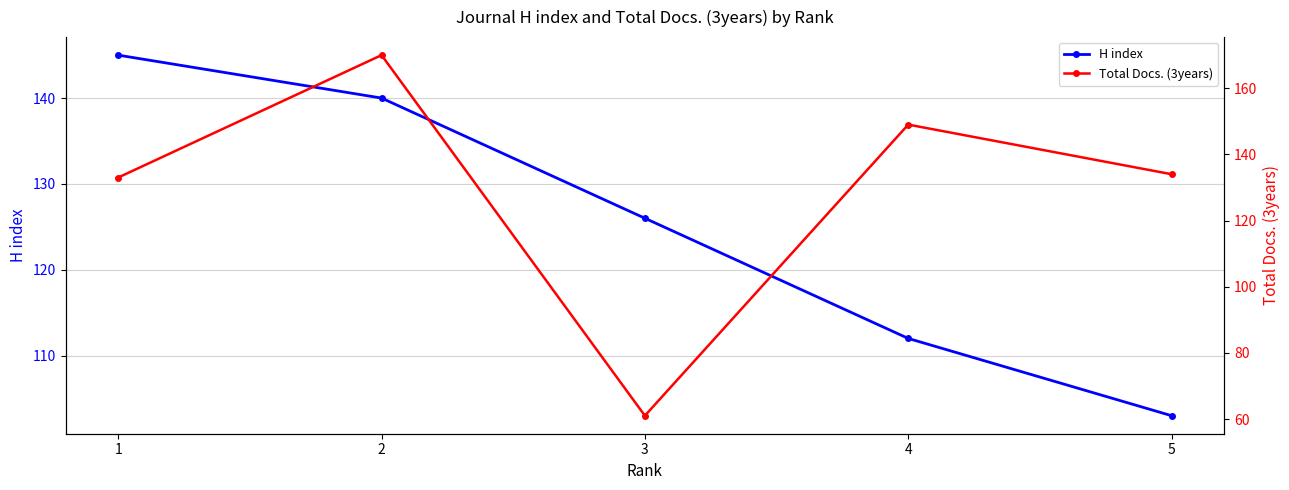

At which label does H index reach its peak?

1